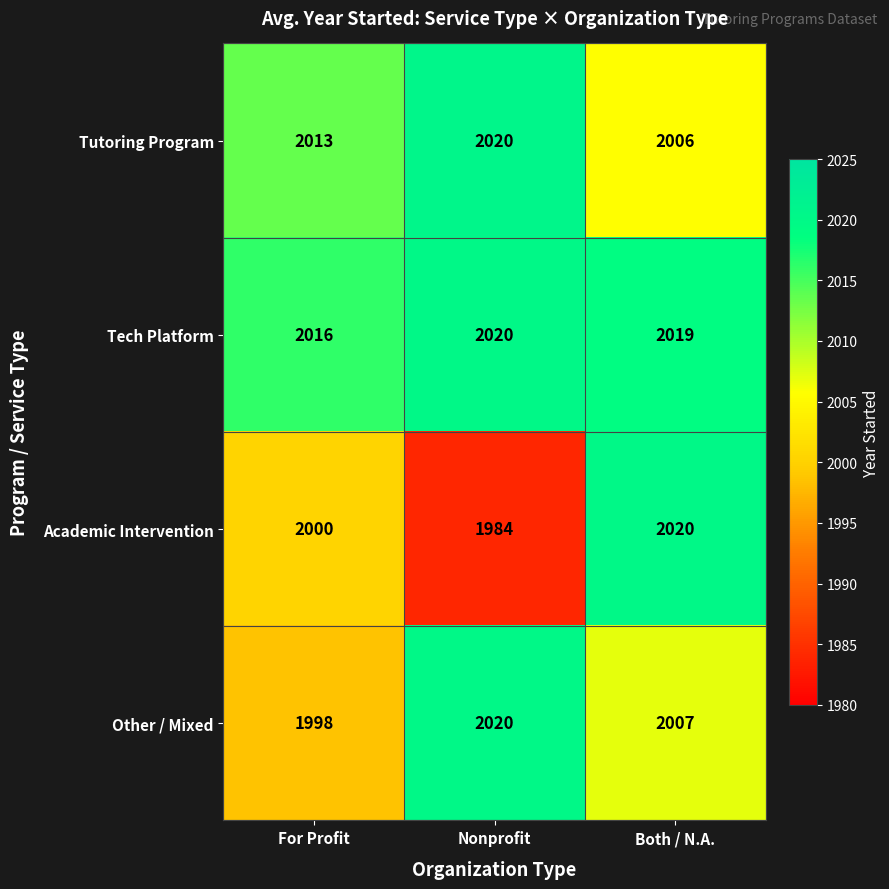

How many Academic Intervention values are between 1984 and 2020?

3